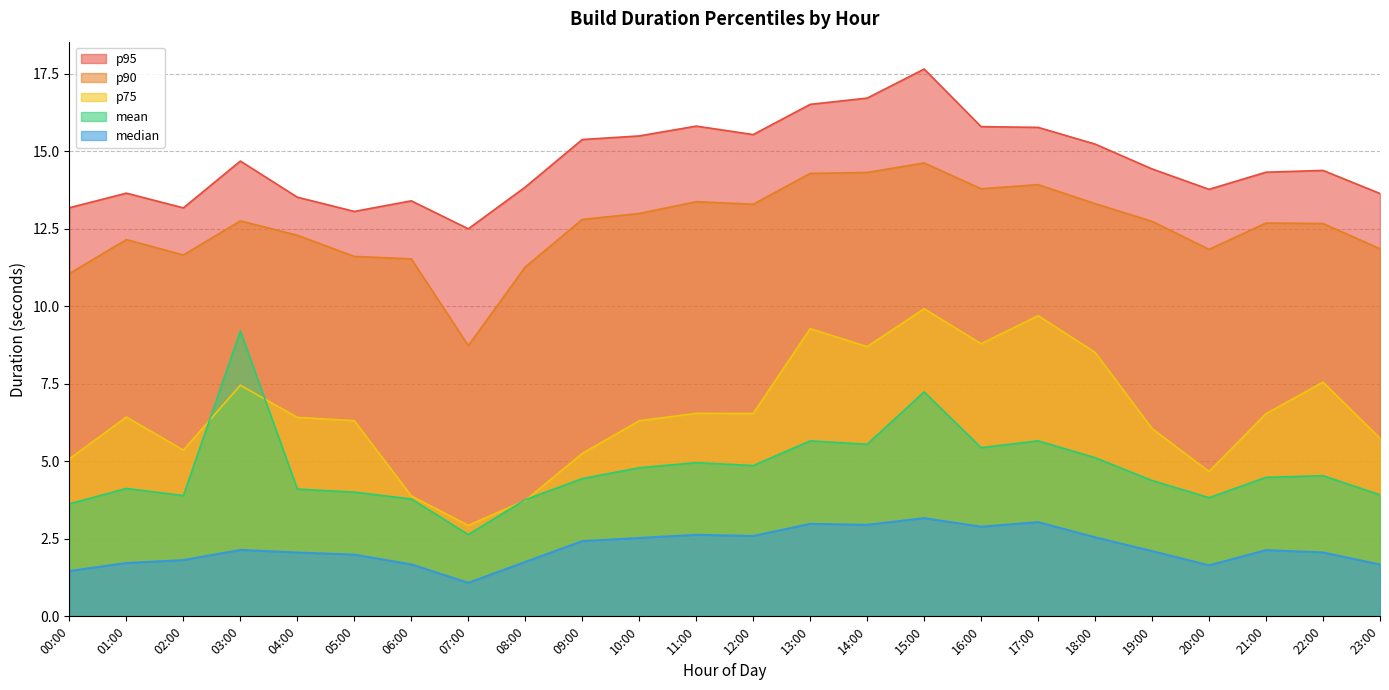

At which category does p95 reach its first local peak?

01:00